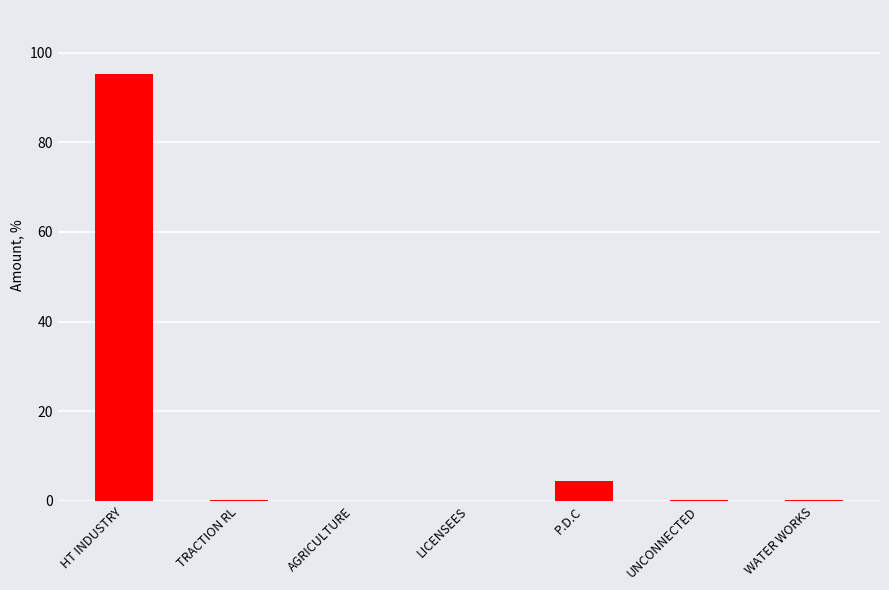

Between P.D.C and TRACTION RL, which is larger?

P.D.C